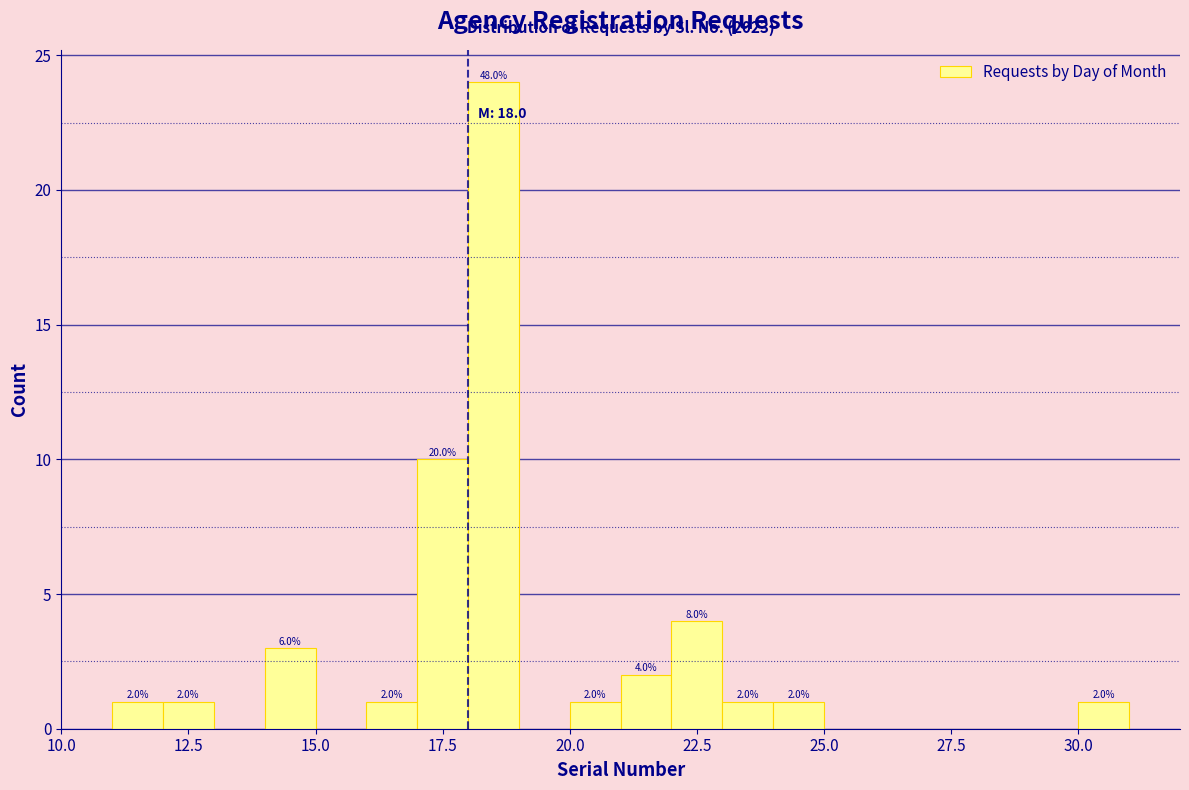

Read against the x-axis, roughly where is the centre of the tallest bar?

18.5